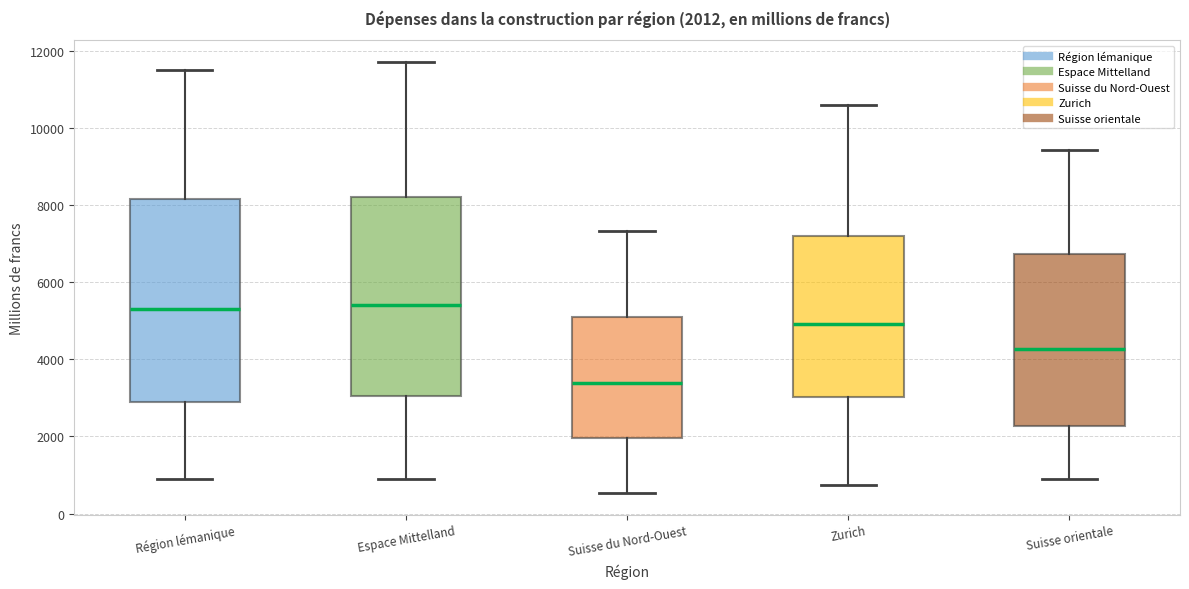

Which box's median line is the lowest?

Suisse du Nord-Ouest